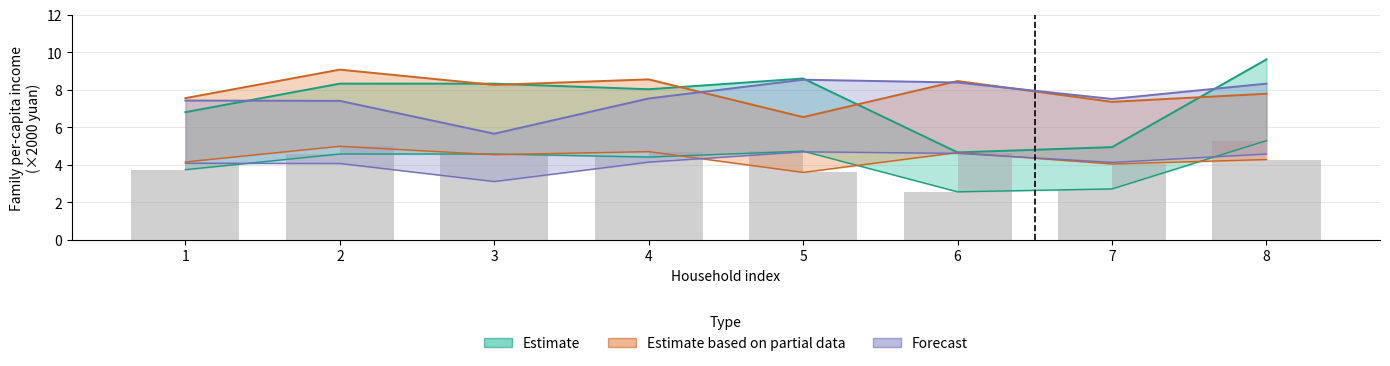

What is the total value across all series at 5?

23.7